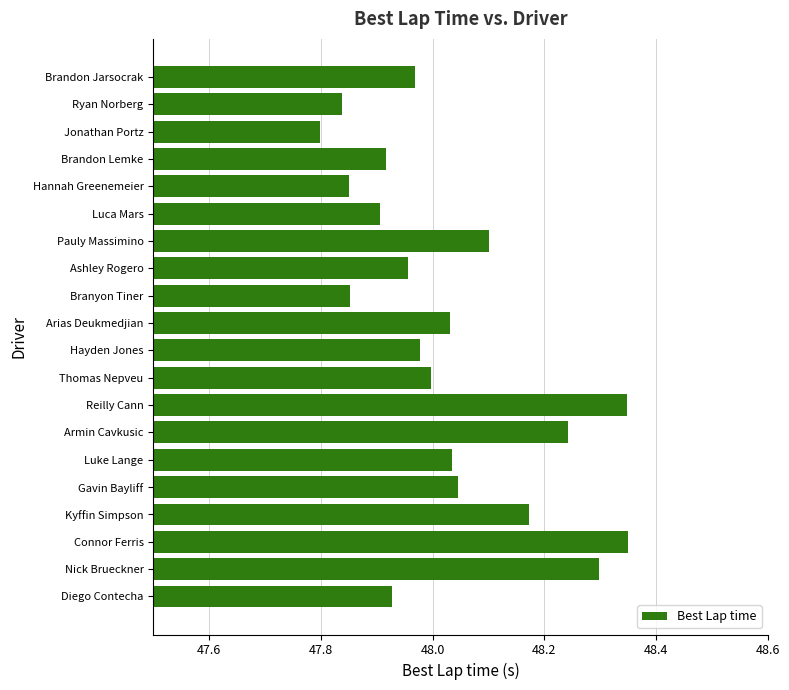

Where is the data nearest to the value 48?

Thomas Nepveu